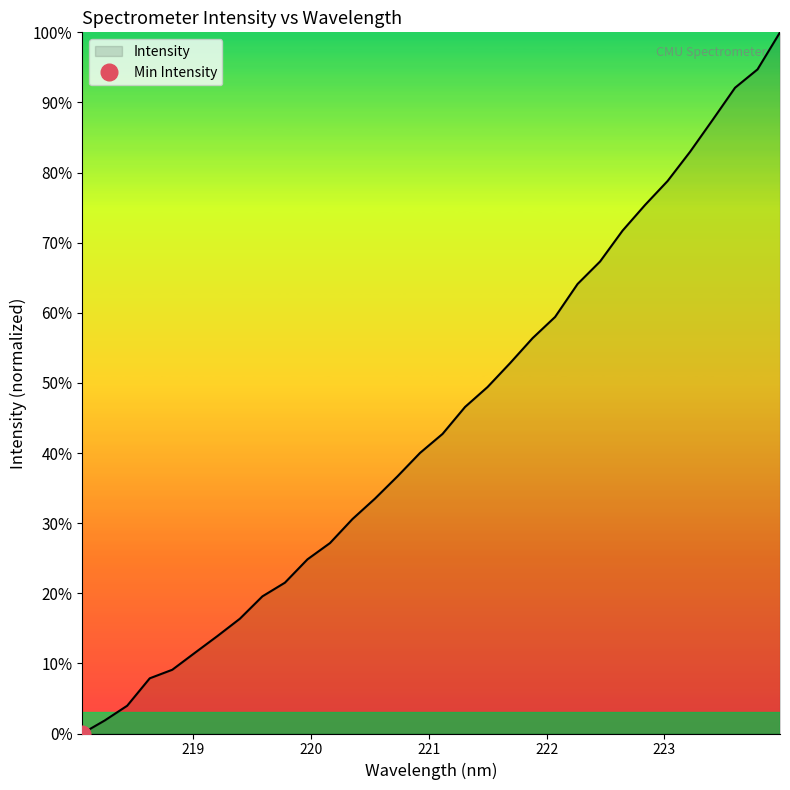

What is the average value?

44.4